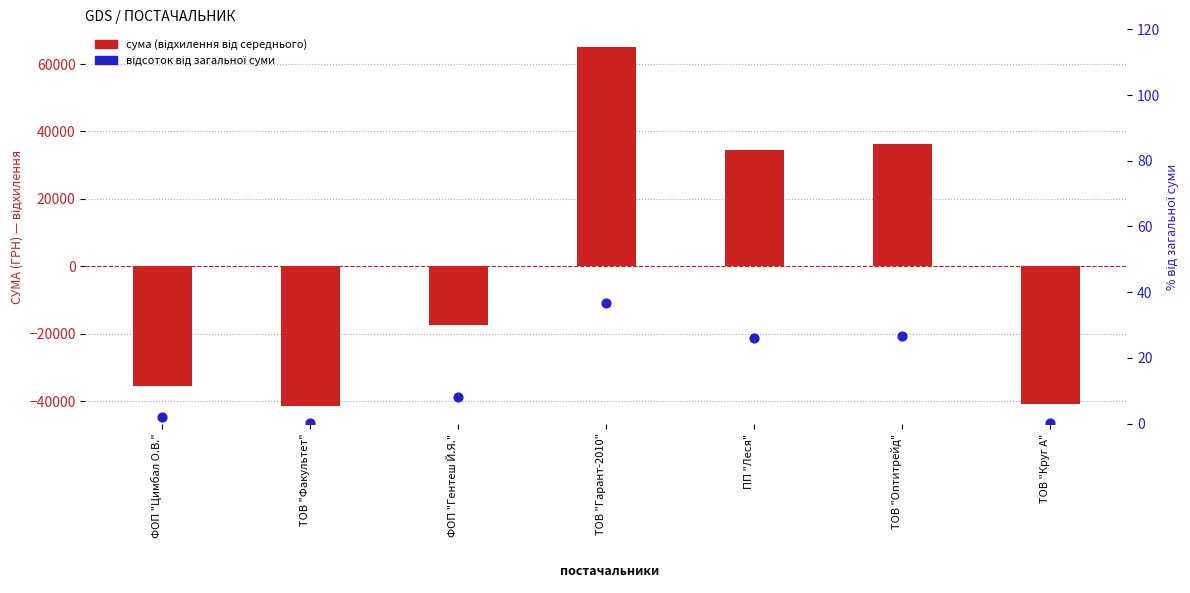

At which category is the sum across all series the highest?

ТОВ "Гарант-2010"